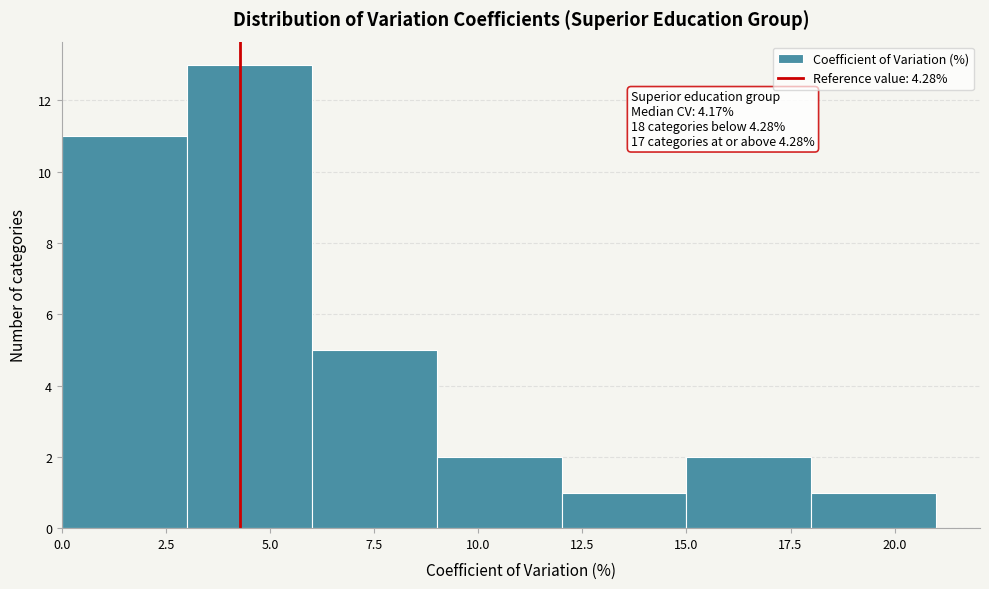

Which range on the x-axis has the tallest bar?

3 to 6